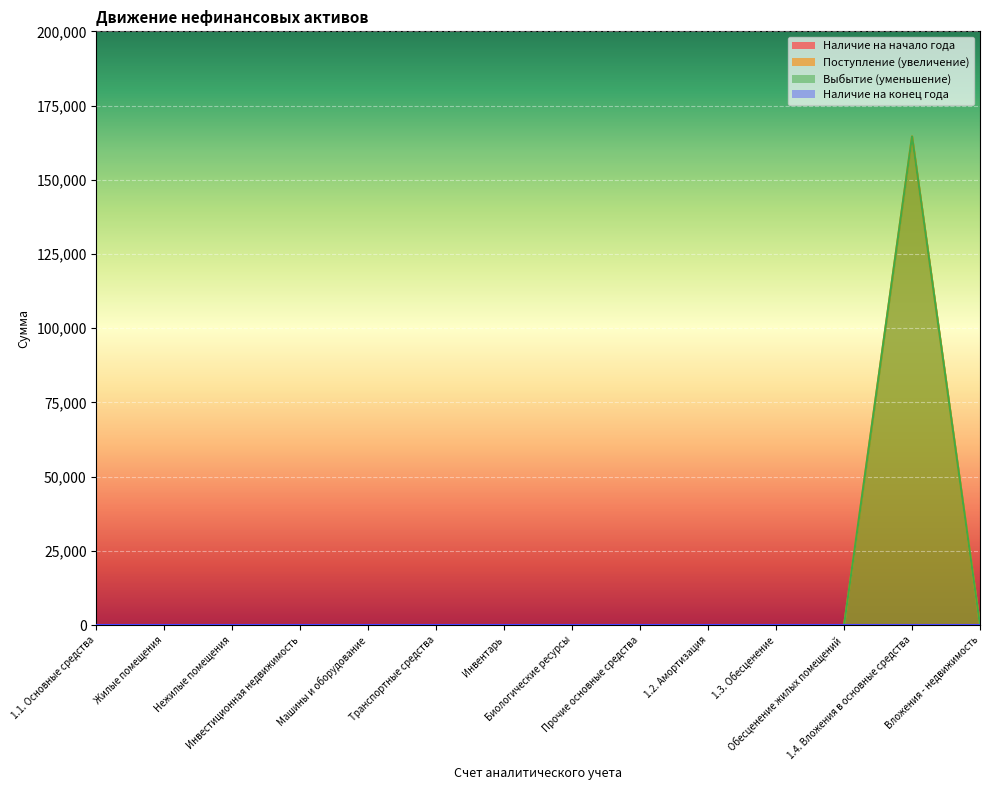

Is it true that Выбытие (уменьшение) equals 62833 at Инвестиционная недвижимость?

False